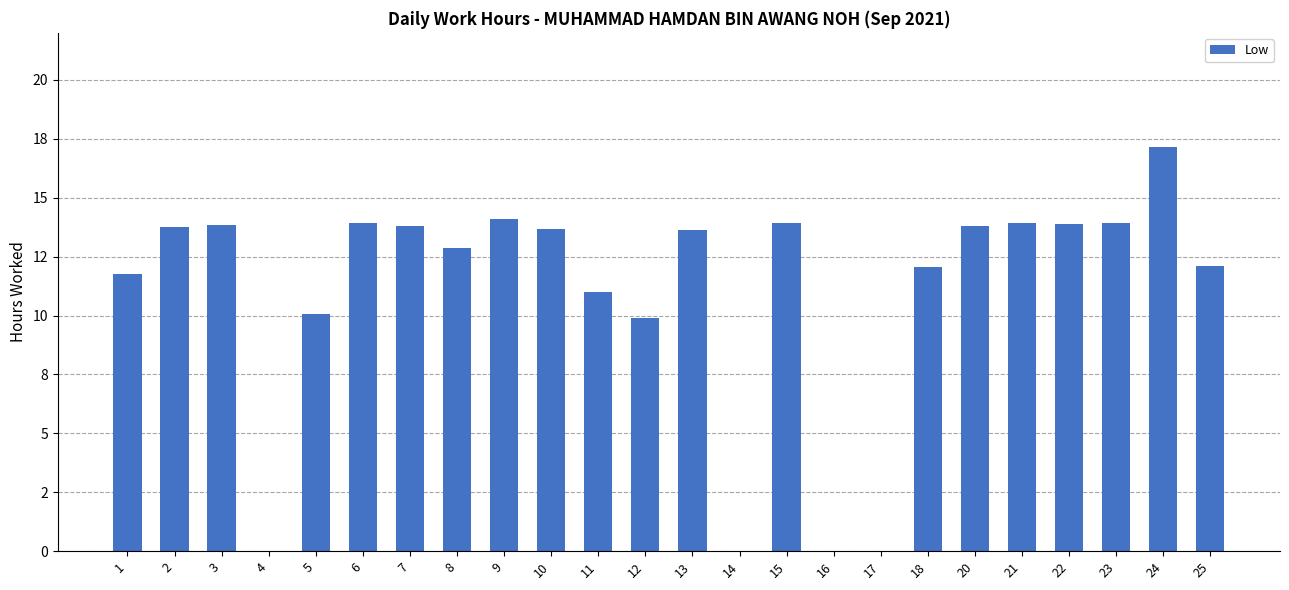

What is the maximum value shown in the chart?

17.1